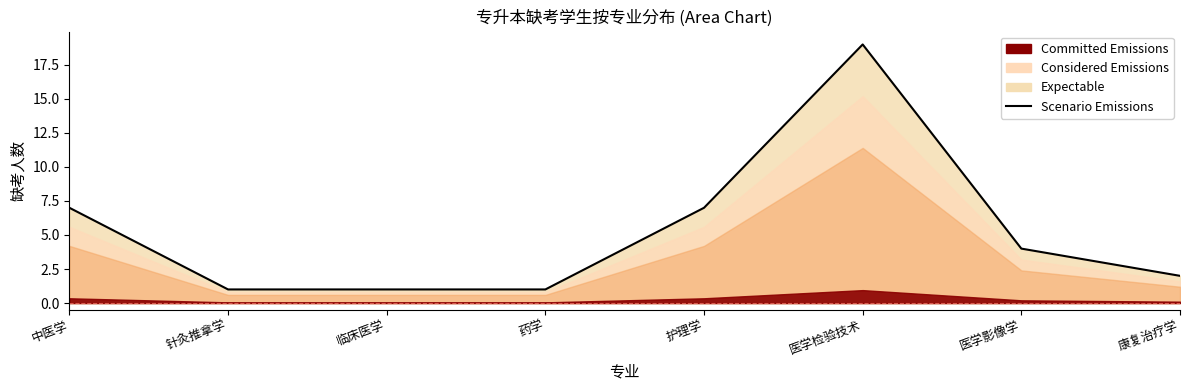

Reading left to right, extract all data points from this chart.

中医学=7	针灸推拿学=1	临床医学=1	药学=1	护理学=7	医学检验技术=19	医学影像学=4	康复治疗学=2